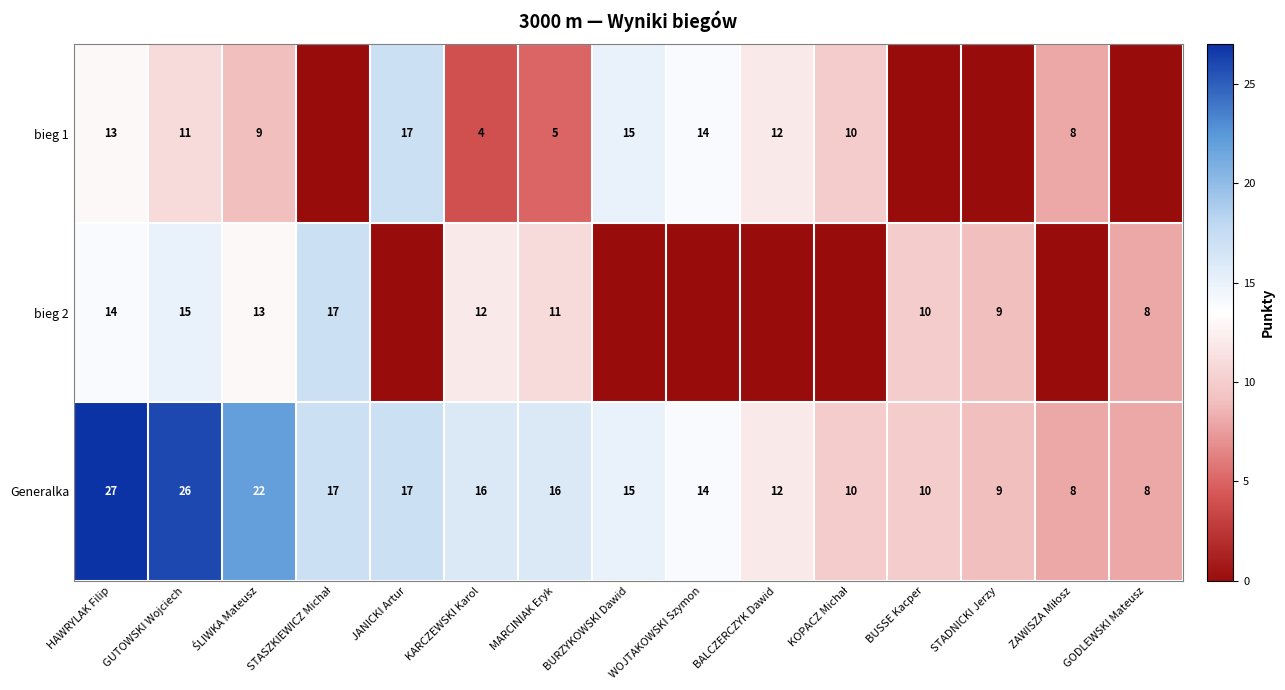

The value of bieg 2 at BURZYKOWSKI Dawid is -6. True or false?

False